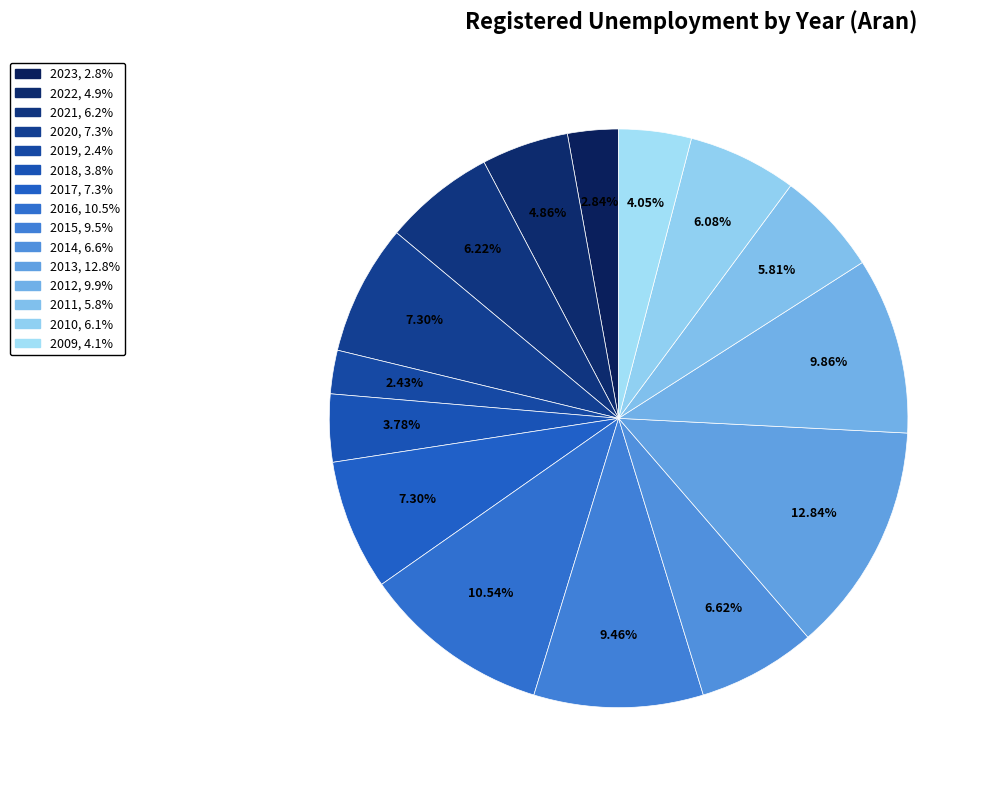

Between 2013 and 2016, which is larger?

2013